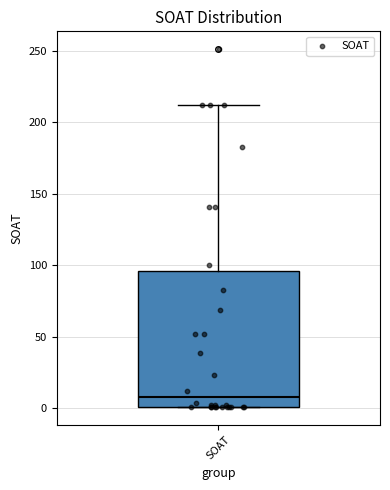

Transcribe this box plot: give where the median line is, the range the box spans, and where the two whiskers end, as read against the y-axis. The values are not printed on the chart, so give them approximately, as read against the axis.

median 10, box 0 to 95, whiskers 0 to 210